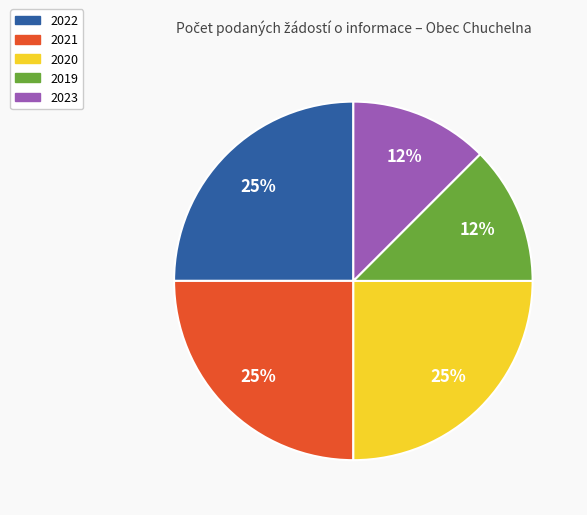

Do 2020 and 2019 together represent more than half of the pie?

No